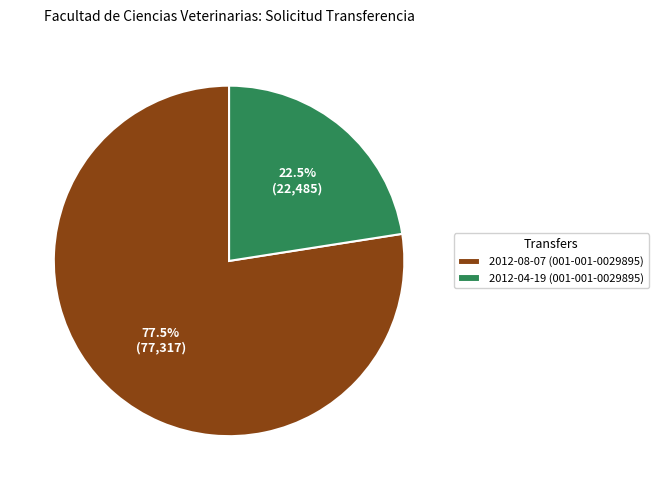

Rank the categories by value from lowest to highest.

2012-04-19 (001-001-0029895), 2012-08-07 (001-001-0029895)